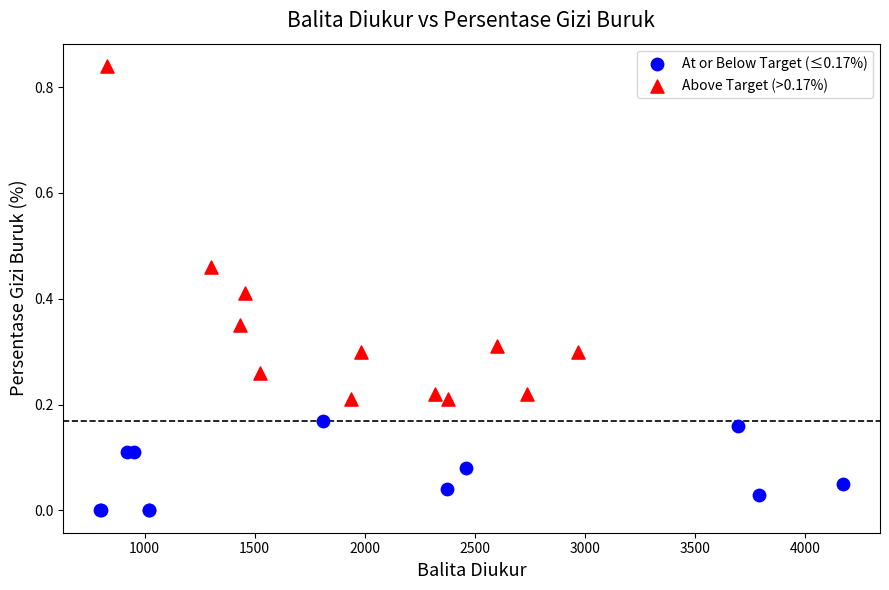

Which series has the widest spread of Y values?

Above Target (>0.17%)